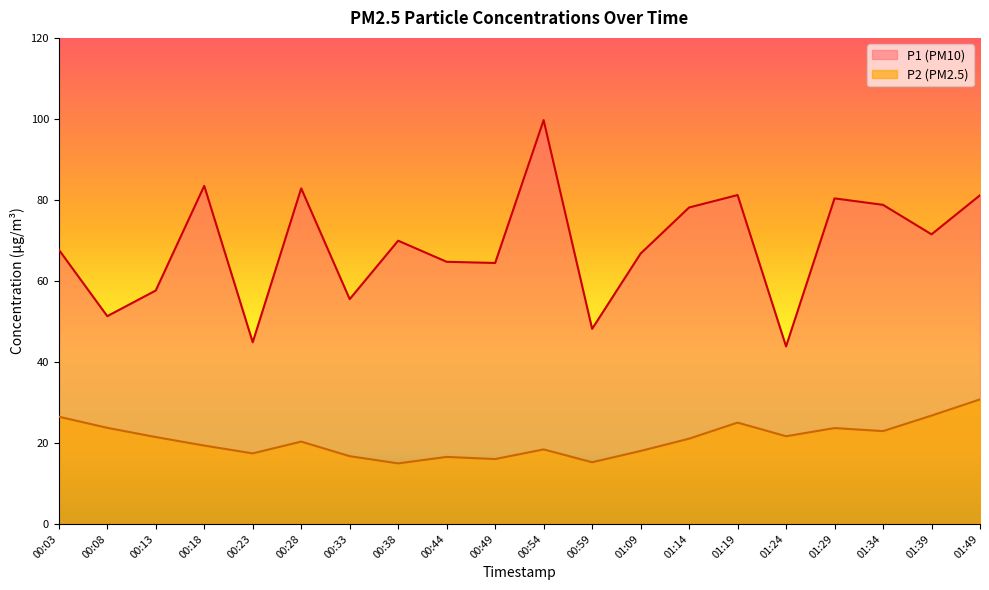

Rank the categories by P2 value from lowest to highest.

00:38, 00:59, 00:49, 00:44, 00:33, 00:23, 01:09, 00:54, 00:18, 00:28, 01:14, 00:13, 01:24, 01:34, 01:29, 00:08, 01:19, 00:03, 01:39, 01:49